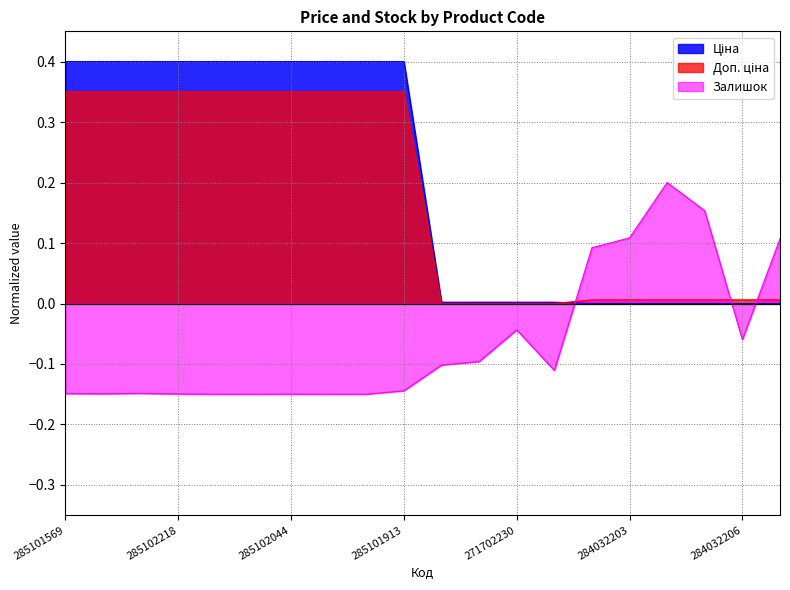

How many data points in Залишок are above 0?

5